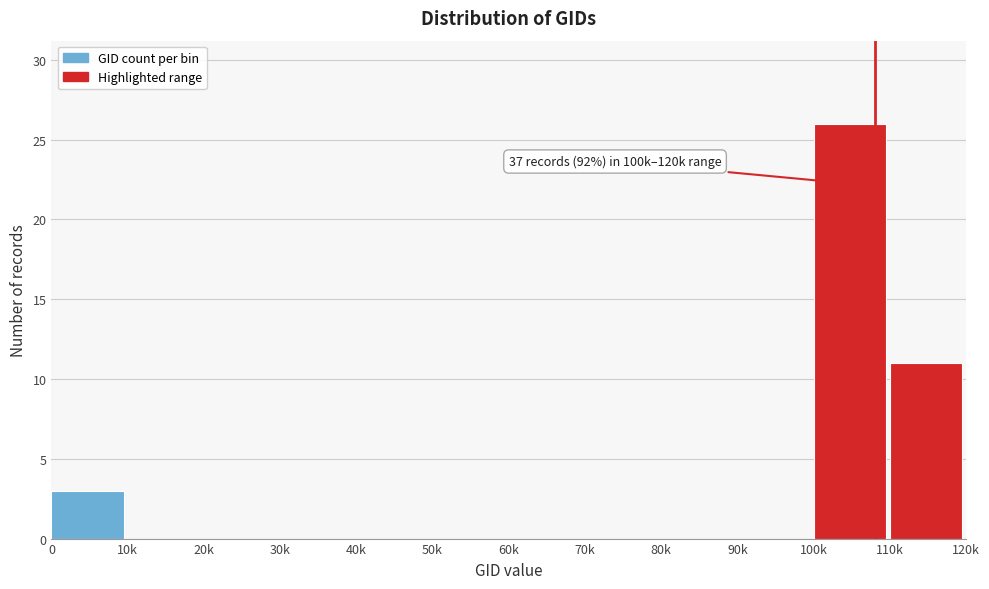

Reading left to right, list all the values displayed in this chart.

0=3	10k=0	20k=0	30k=0	40k=0	50k=0	60k=0	70k=0	80k=0	90k=0	100k=26	110k=11